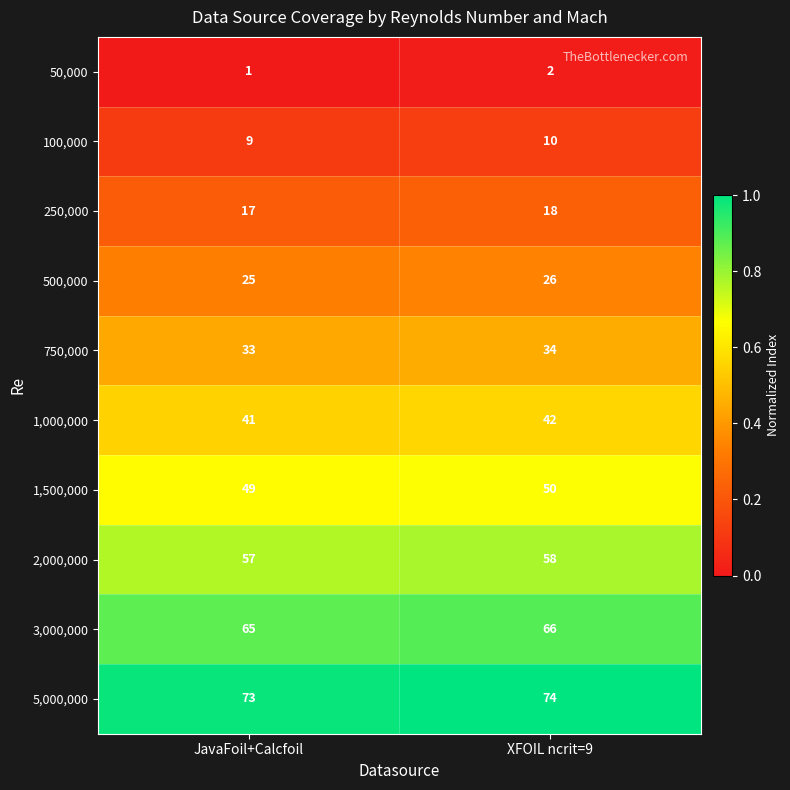

What value does the 2,000,000 series have at JavaFoil+Calcfoil?

57